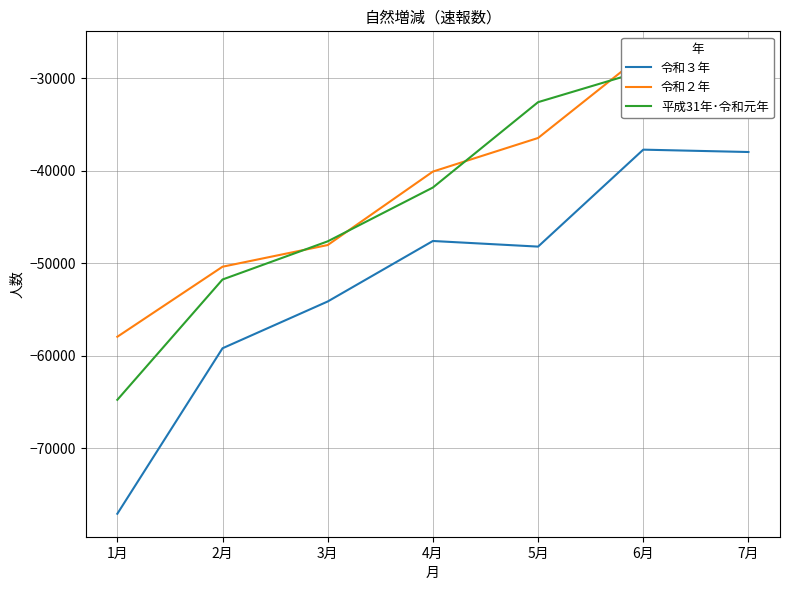

What is the label of the 7th point from the right?

1月